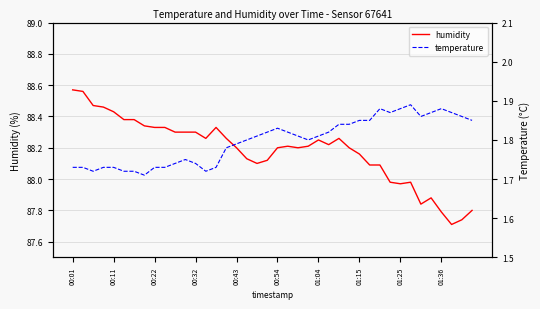

Where does the humidity series first go above 88?

00:01